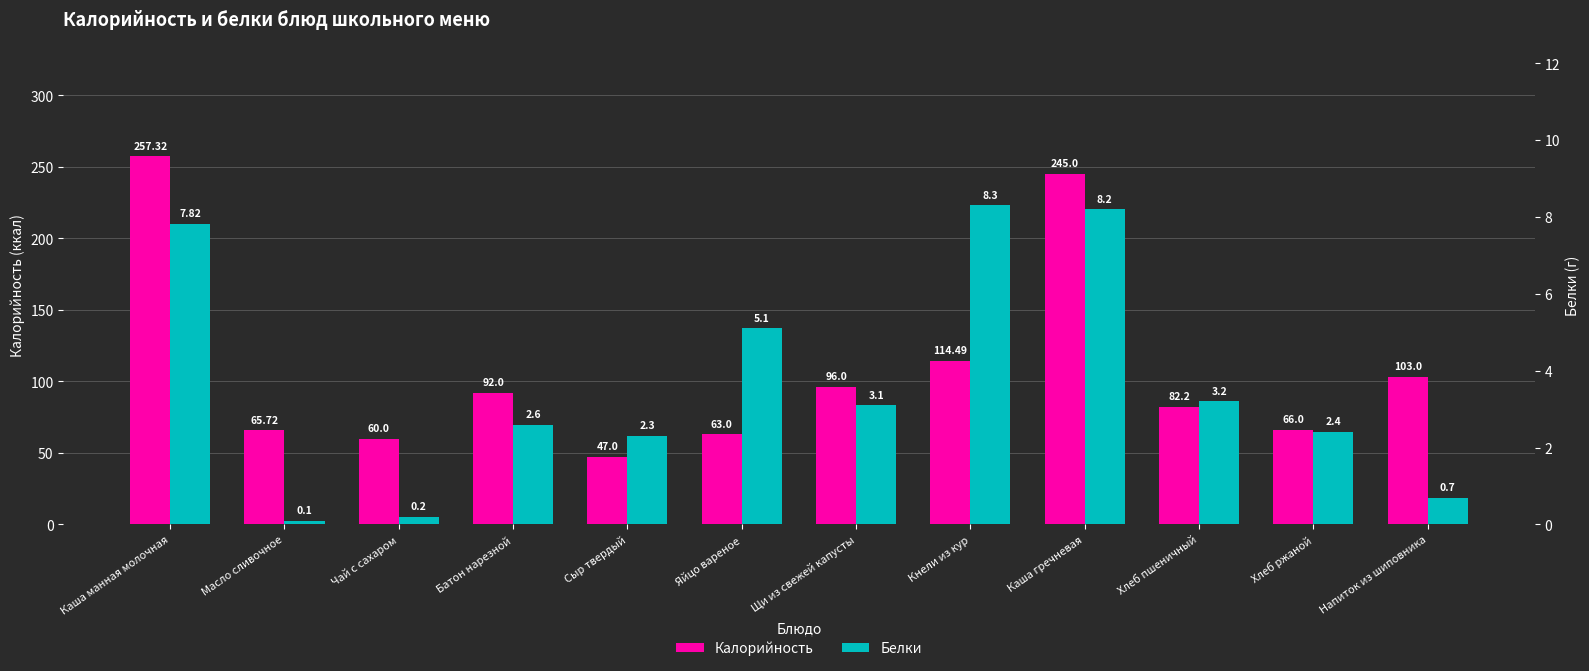

Where is Белки nearest to the value 4?

Хлеб пшеничный